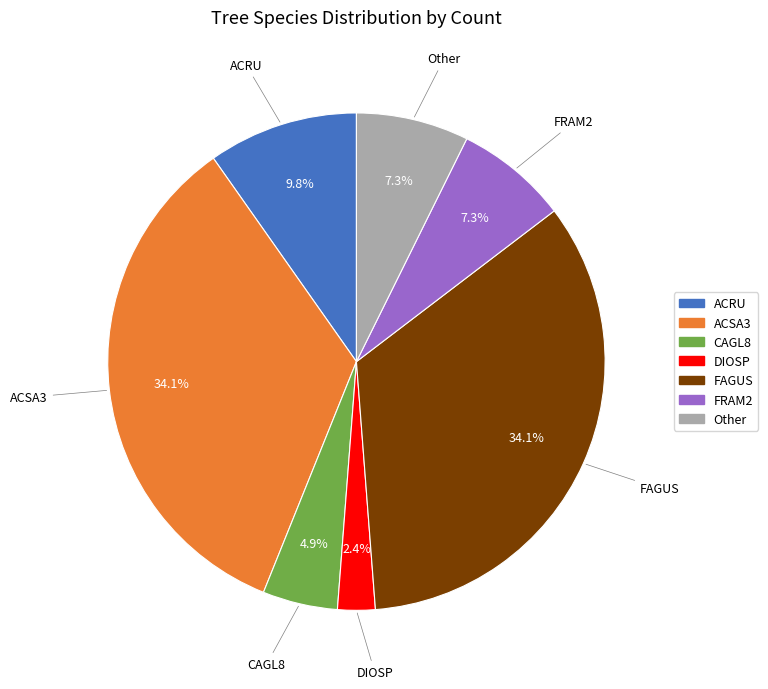

How many segments does this pie chart have?

7